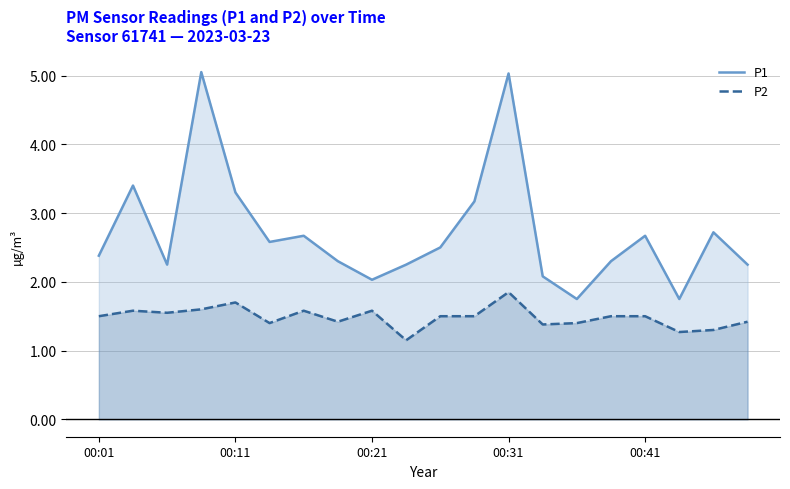

Rank the series by their maximum value, from highest to lowest.

P1, P2